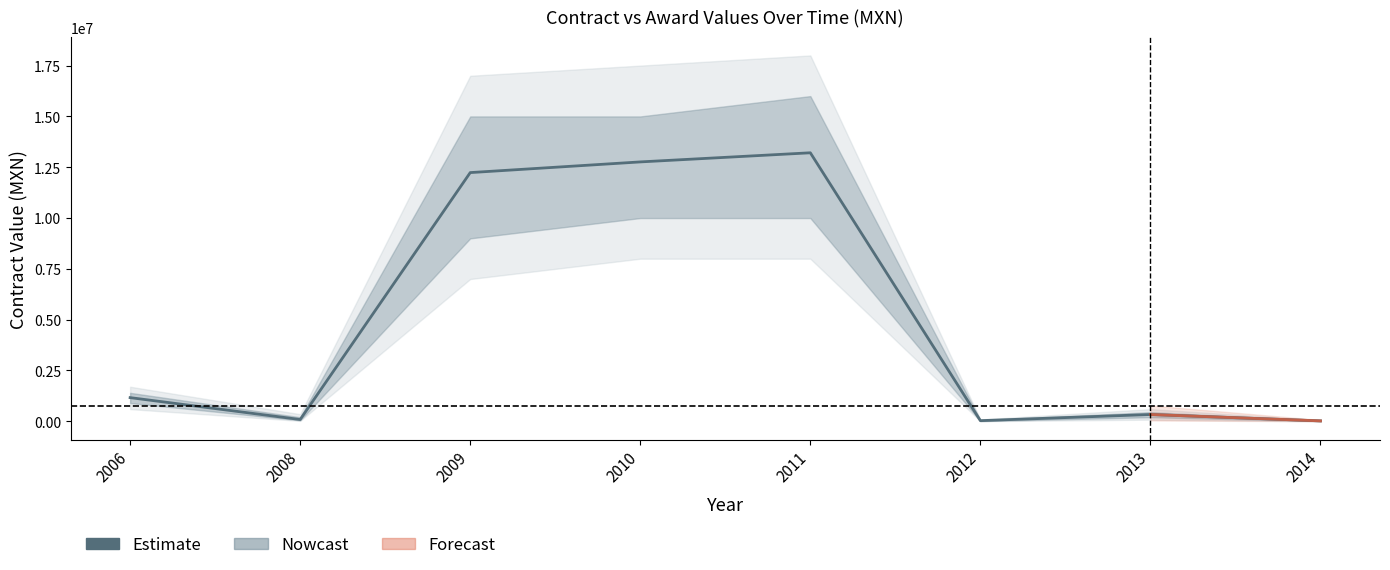

Reading left to right, extract all data points from this chart.

1164542.9	87719.0	12236560.0	12762187.0	13211236.5	31200.0	334080.0	20000.0